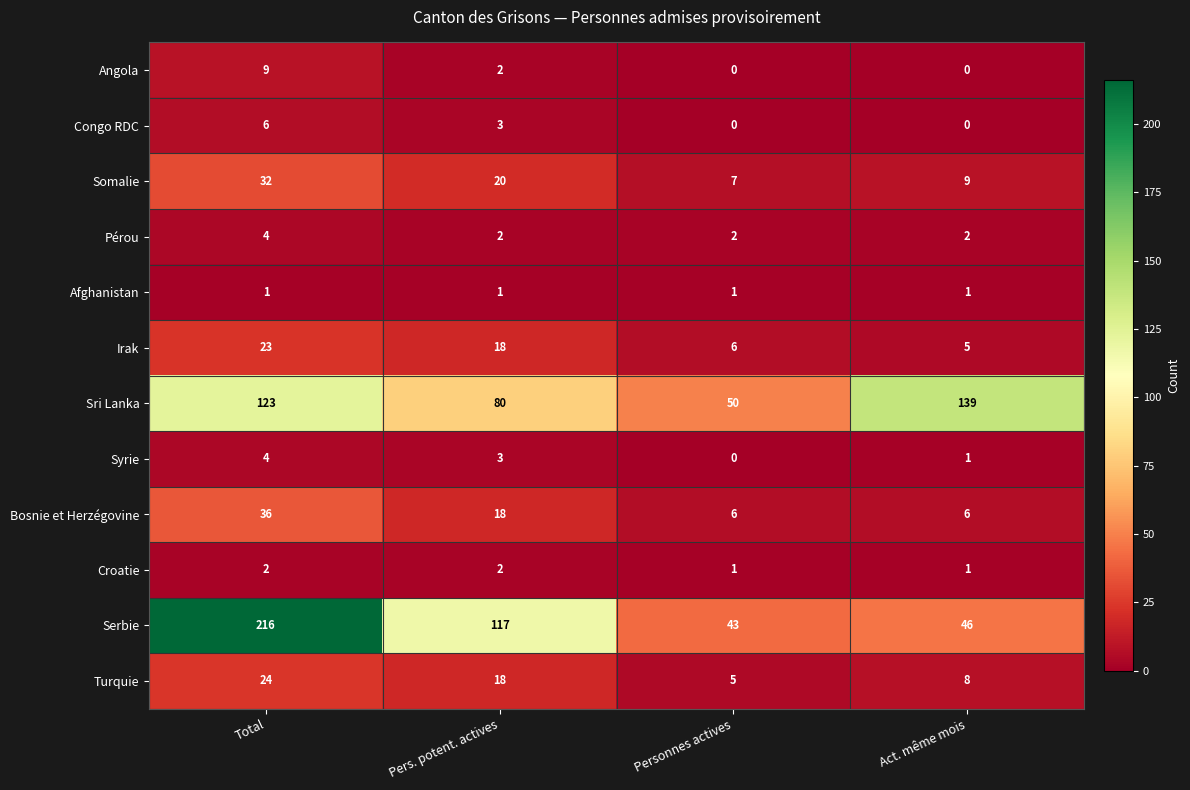

List the labels in order of Syrie value, largest first.

Total, Pers. potent. actives, Act. même mois, Personnes actives